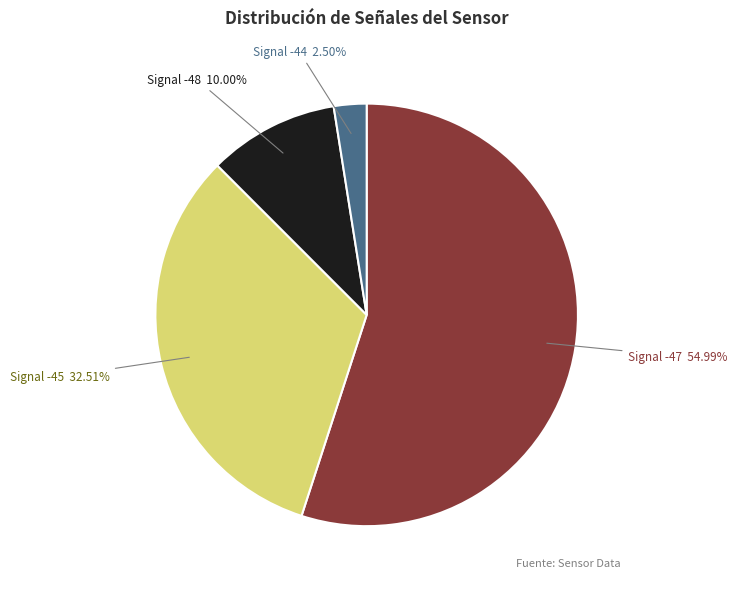

Rank the categories by value from highest to lowest.

Signal -47, Signal -45, Signal -48, Signal -44